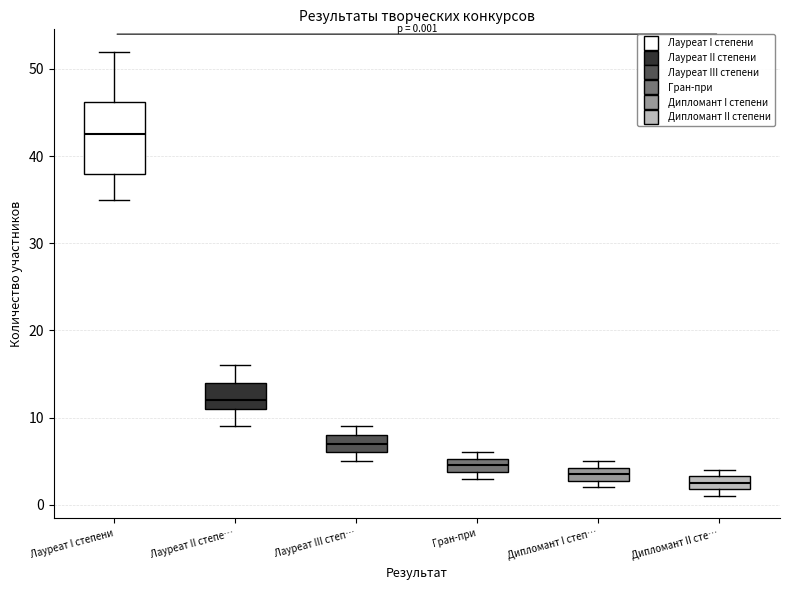

Comparing the boxes themselves (not the whiskers), which one is the tallest?

Лауреат I степени